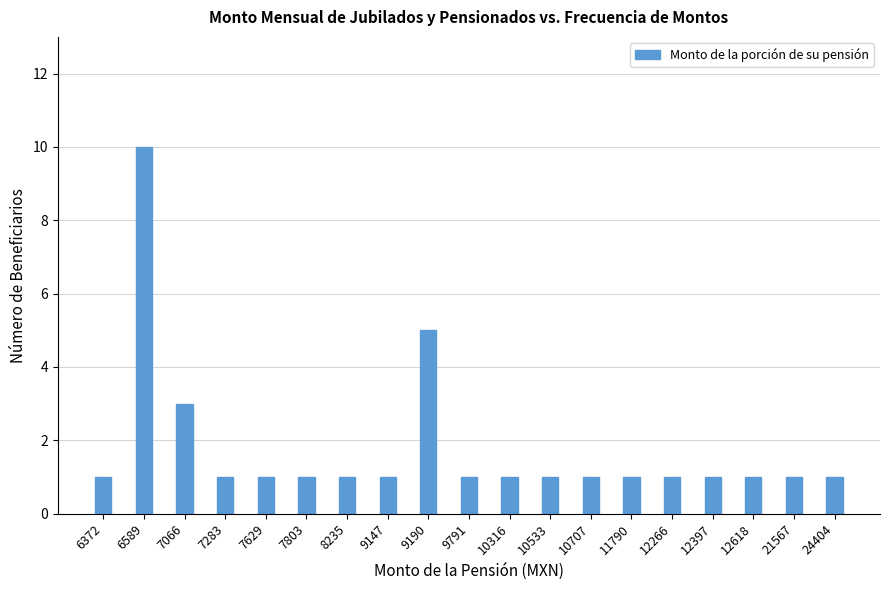

What is the greatest value displayed?

10